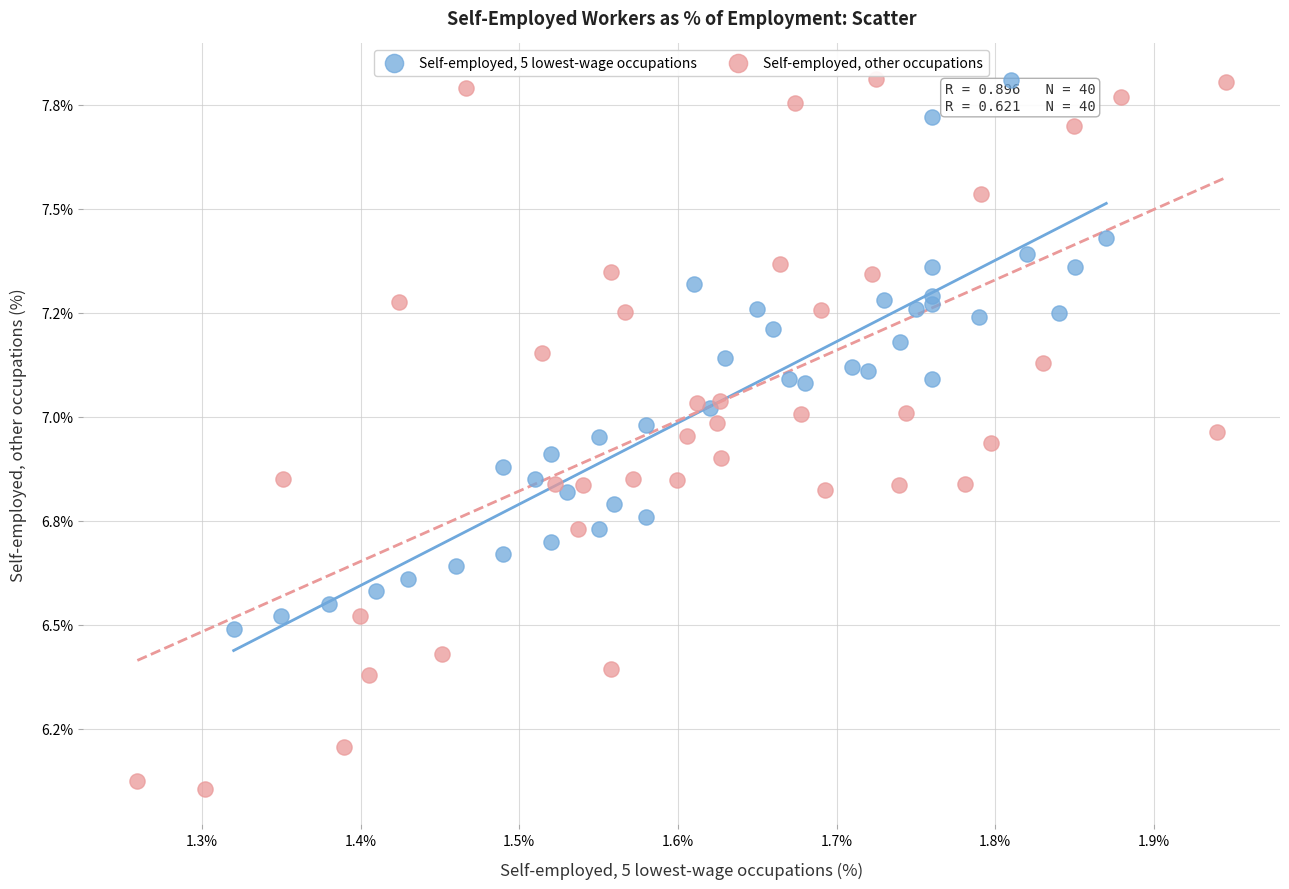

Which series has the widest spread of Y values?

Self-employed, other occupations